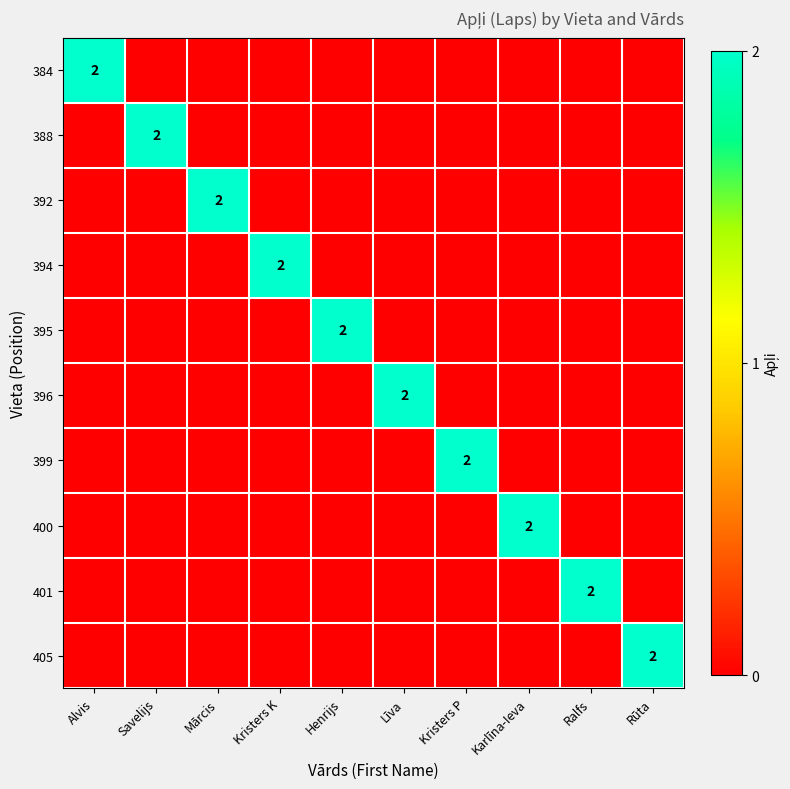

What is the sum of all 405 values?

2